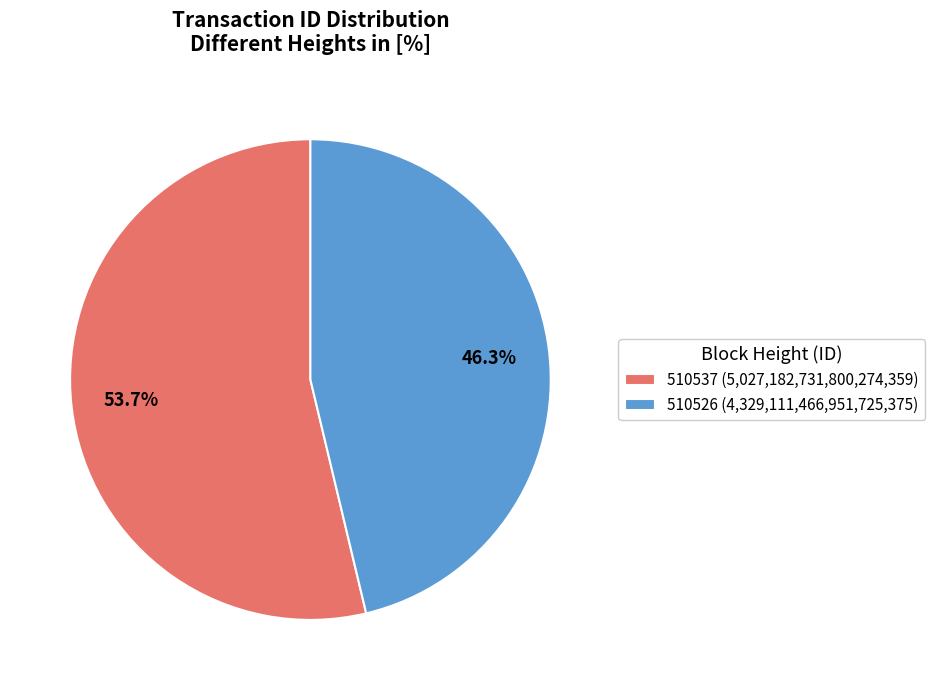

Which category accounts for the majority?

510537